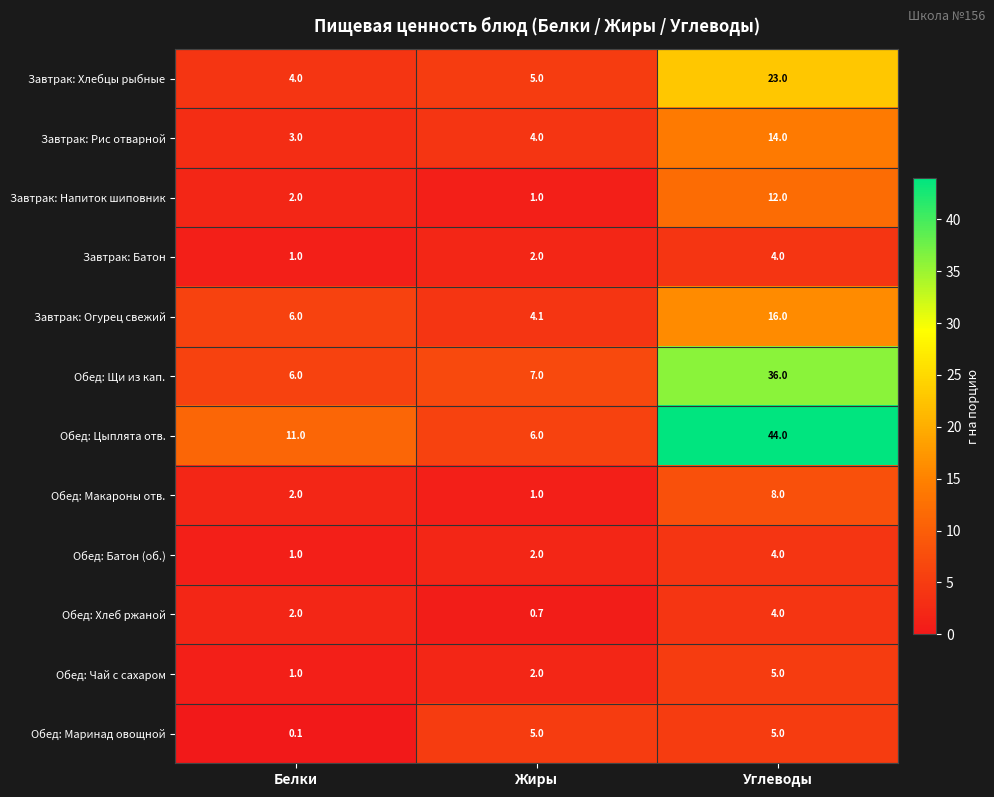

Which series changed the most between Белки and Жиры?

Обед: Цыплята отв.